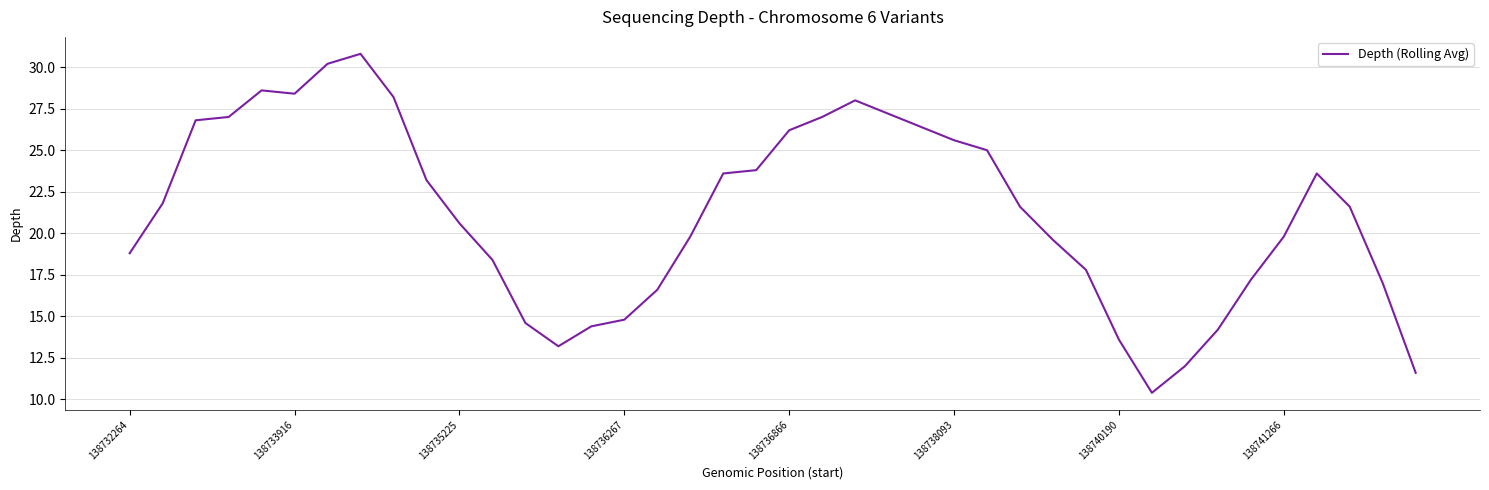

What is the minimum value shown in the chart?

10.4